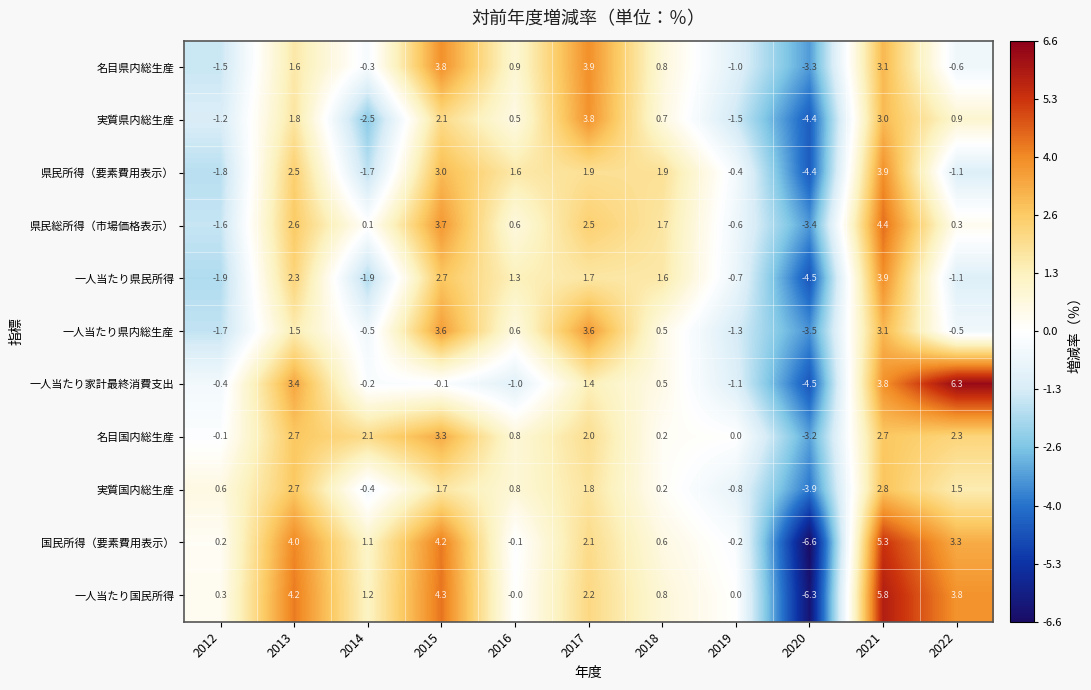

The 一人当たり県民所得 series shows 2.7 at 2017. True or false?

False